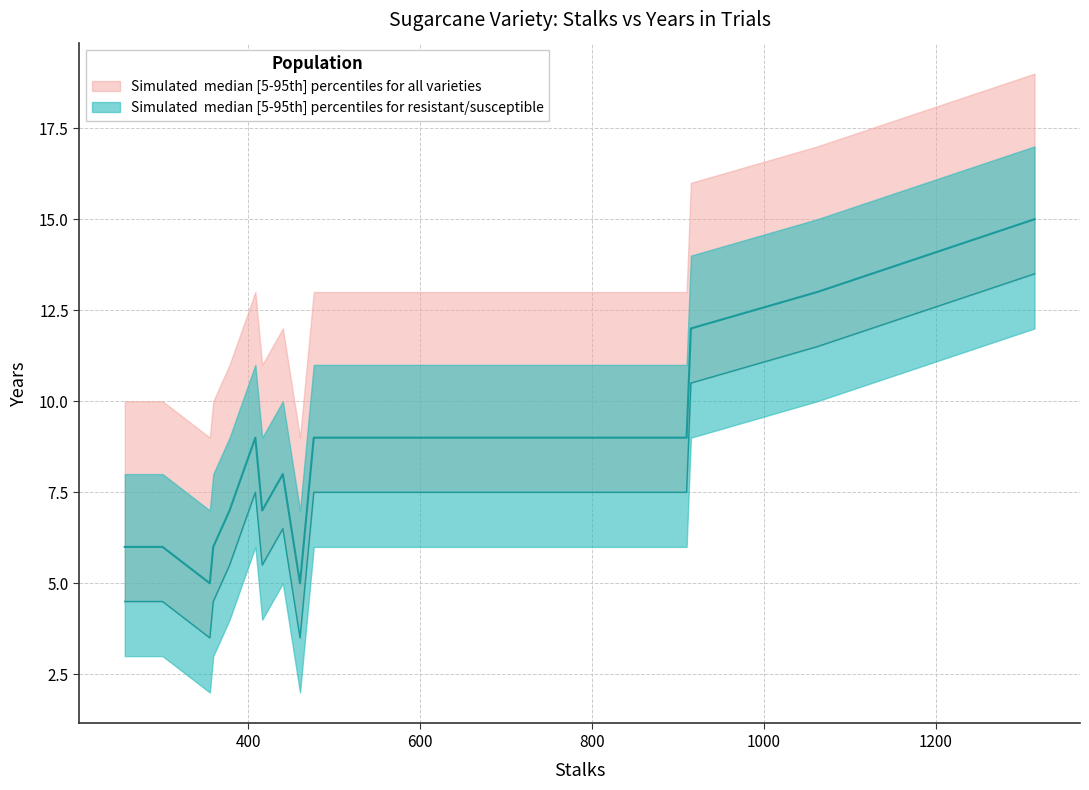

Reading right to left, transcribe all the data shown in this chart.

1315=15	1062=13	915=12	910=9	699=9	476=9	460=5	460=5	440=8	416=7	408=9	378=7	359=6	355=5	300=6	256=6